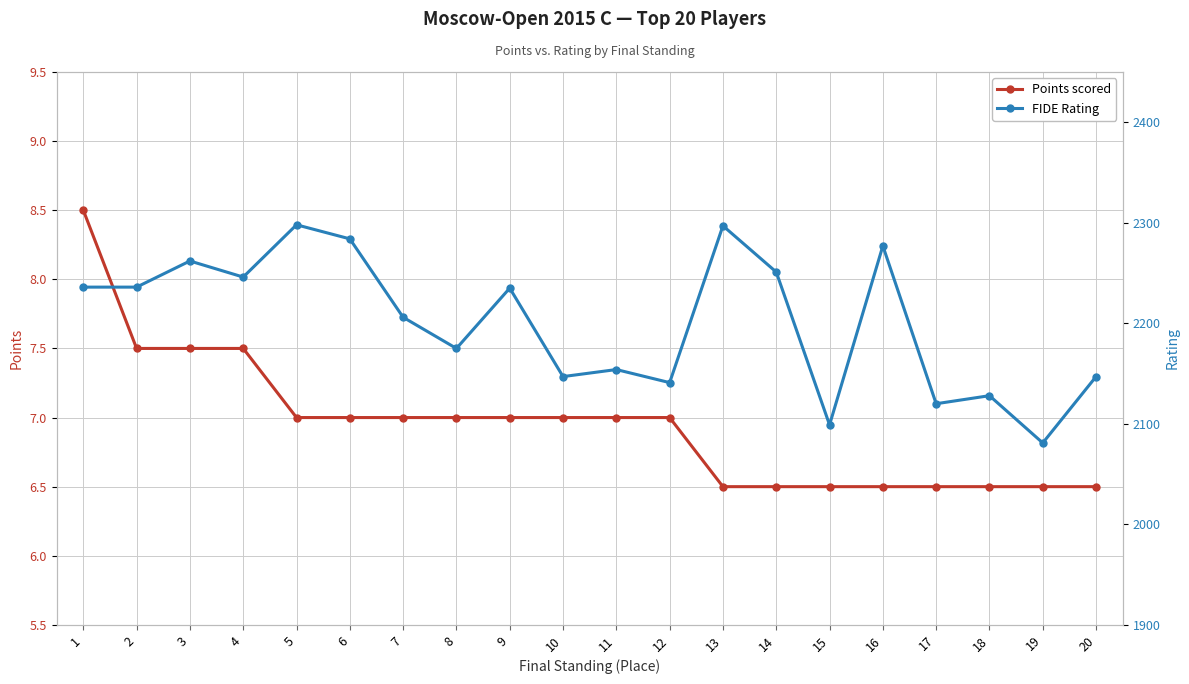

Reading right to left, what are all the values shown in this chart?

Points scored: 6.5	6.5	6.5	6.5	6.5	6.5	6.5	6.5	7.0	7.0	7.0	7.0	7.0	7.0	7.0	7.0	7.5	7.5	7.5	8.5
FIDE Rating: 2147.0	2081.0	2128.0	2120.0	2277.0	2099.0	2251.0	2297.0	2141.0	2154.0	2147.0	2235.0	2175.0	2206.0	2284.0	2298.0	2246.0	2262.0	2236.0	2236.0